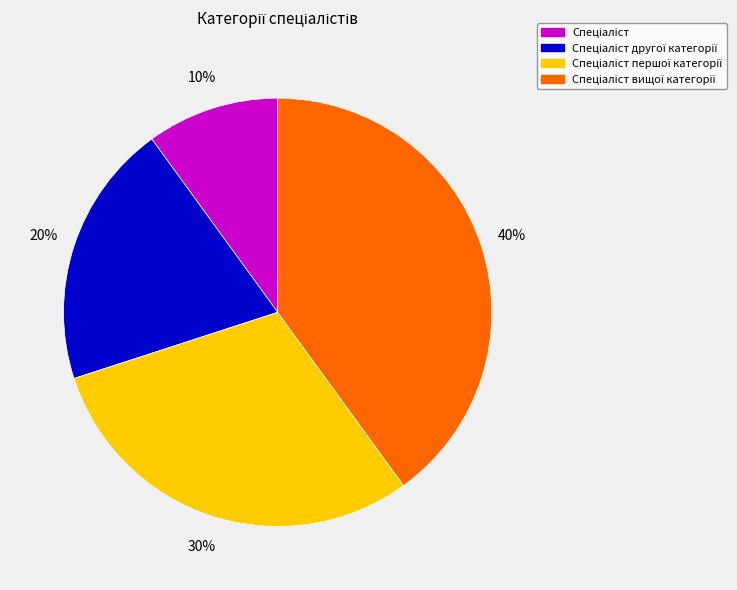

To the nearest percent, what is the average slice percentage?

25%